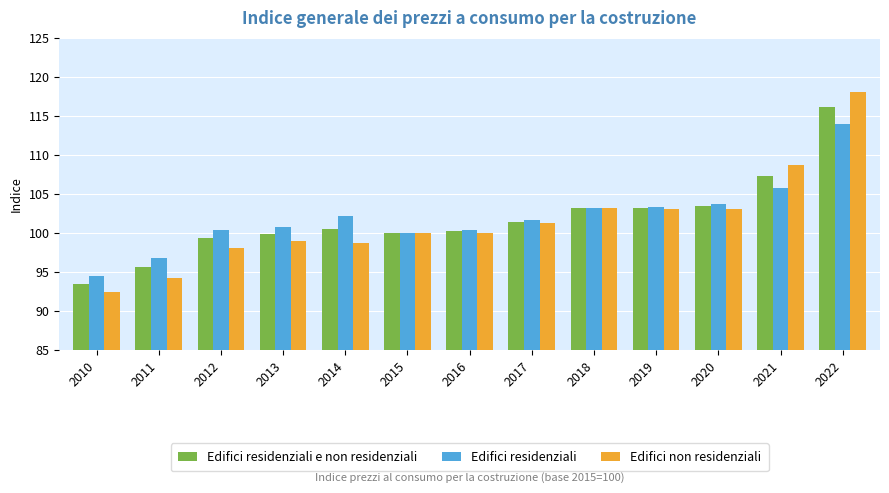

What is the average value of the Edifici residenziali series?

102.0